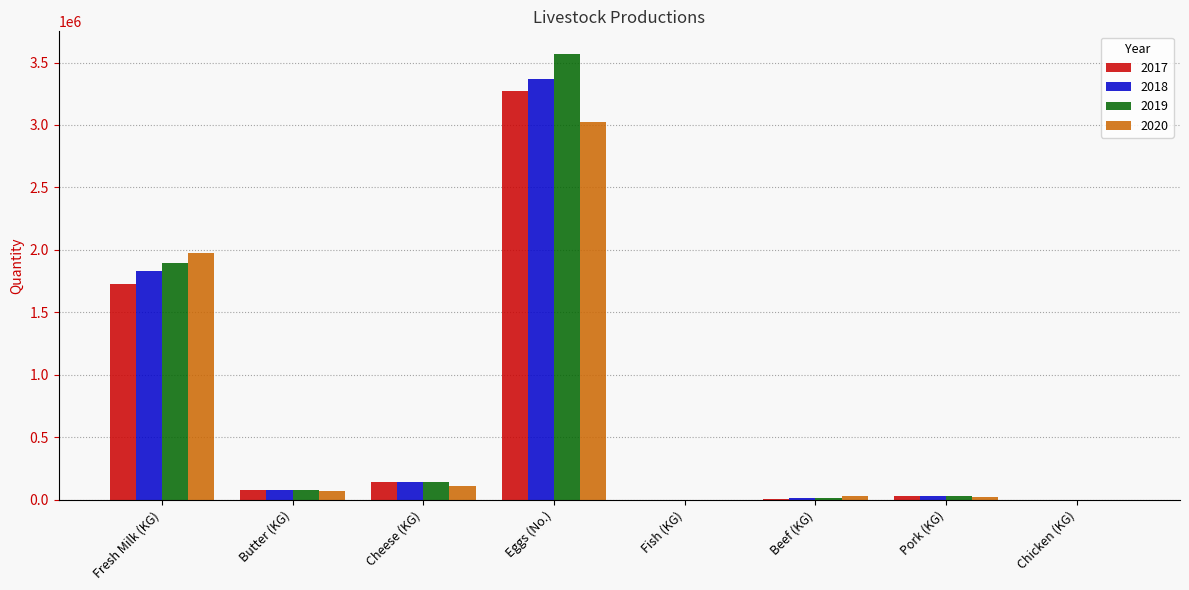

How many groups of bars are there?

8